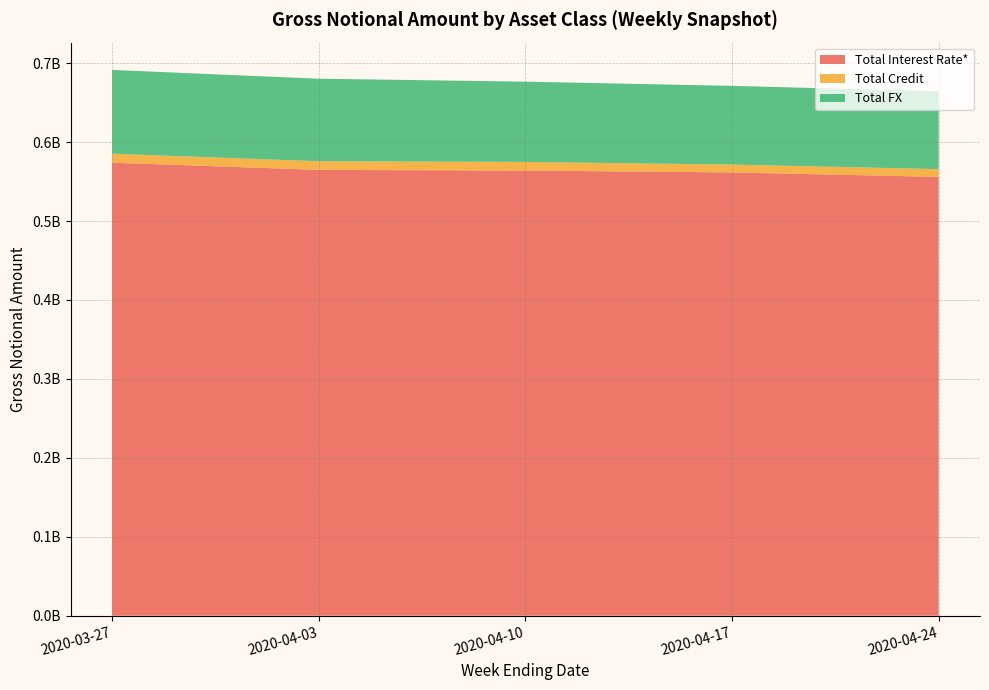

Reading left to right, what are all the values shown in this chart?

Total Interest Rate*: 573925819	564814901	563919085	561596142	555902626
Total Credit: 11359666	10946639	10959394	9918376	9878219
Total FX: 106156798	104542703	101675408	99732048	98570060